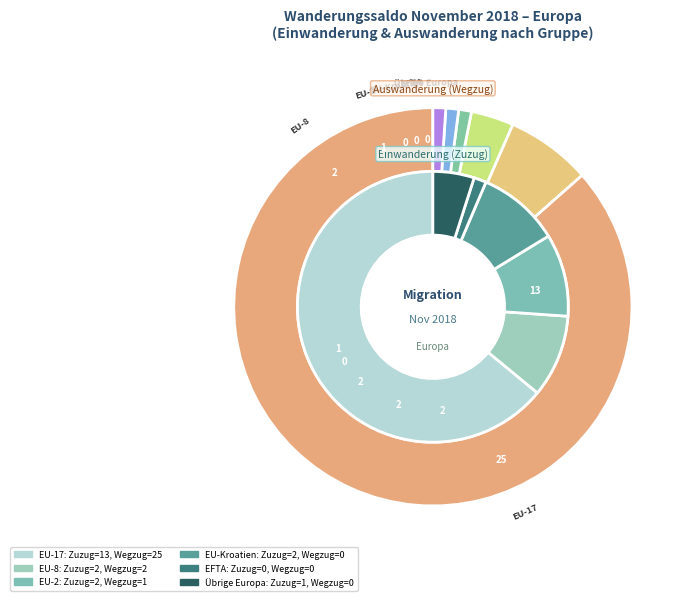

Is the sum of EU-Kroatien and EU-17 greater than half?

Yes